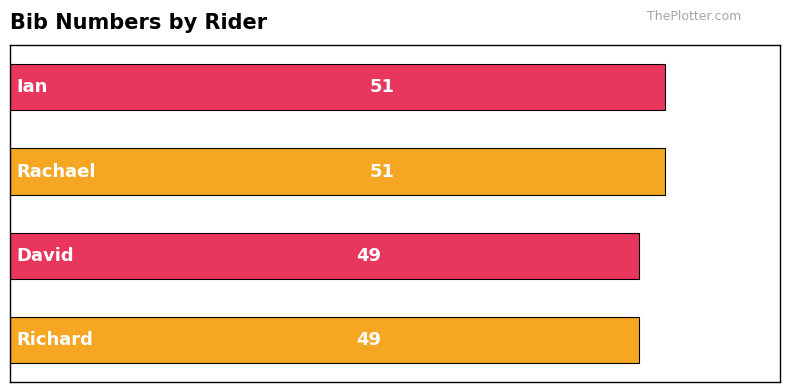

What is the greatest value displayed?

51